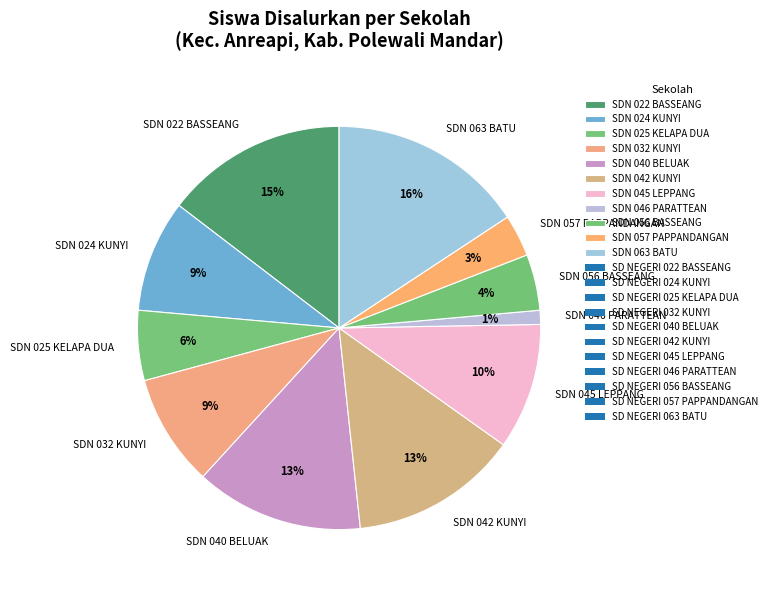

How many segments does this pie chart have?

11